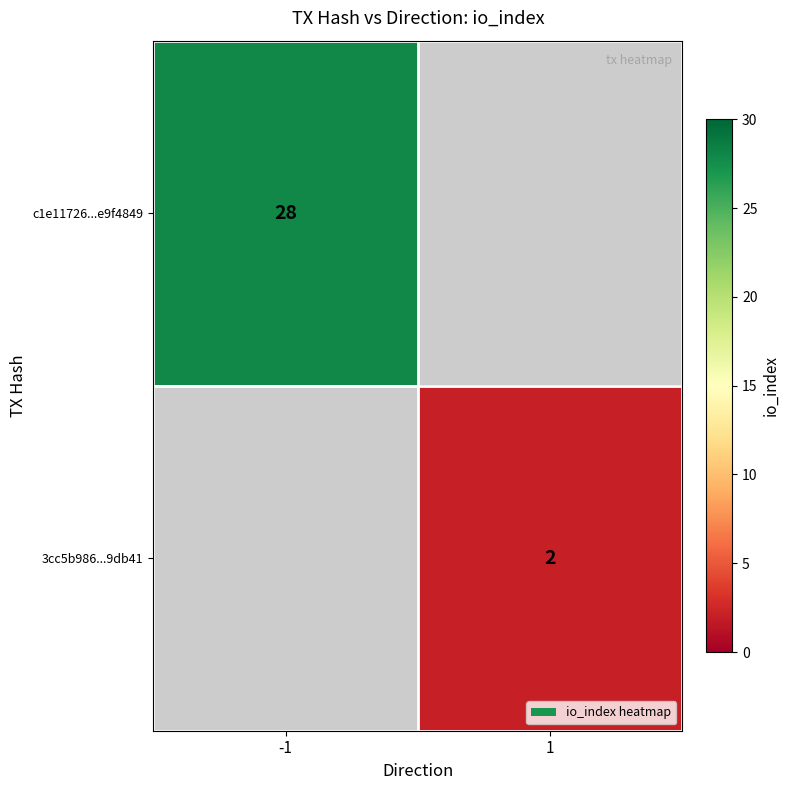

Is it true that c1e11726...e9f4849 equals 28 at -1?

True